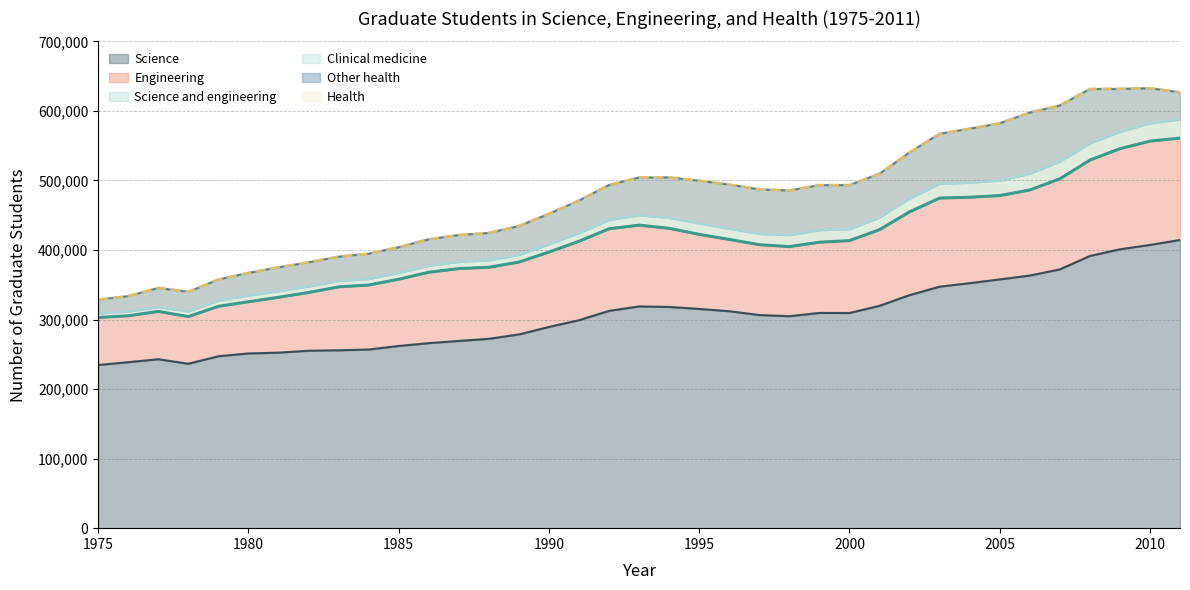

The Health series shows 33685 at 1977. True or false?

True